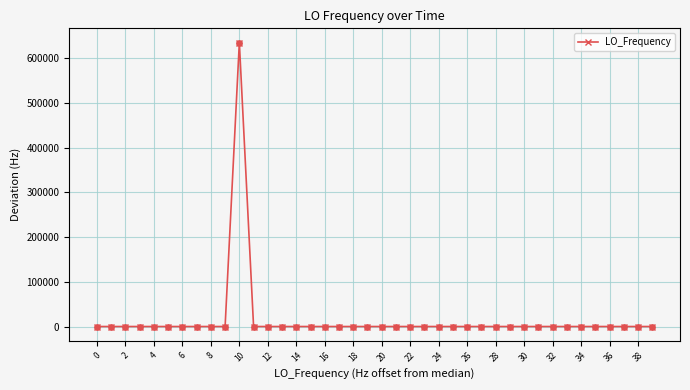

What is the greatest value displayed?

635703.9